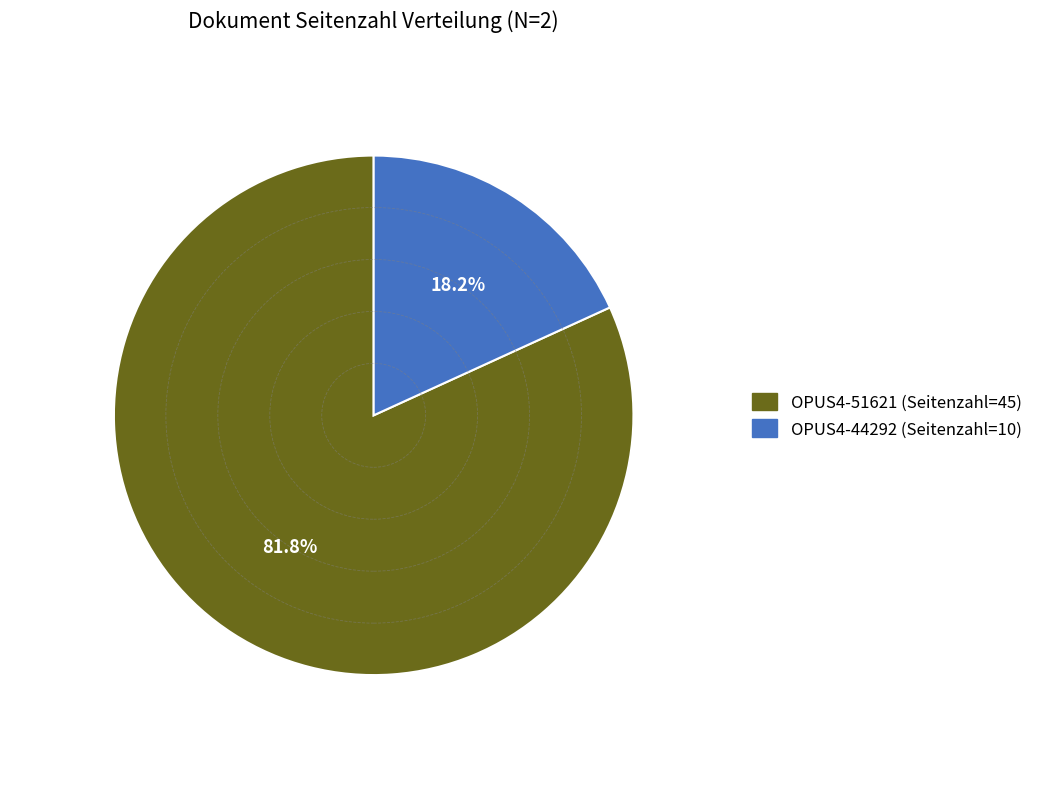

Approximately how many times larger is the value at OPUS4-44292 compared to OPUS4-51621?

0.2